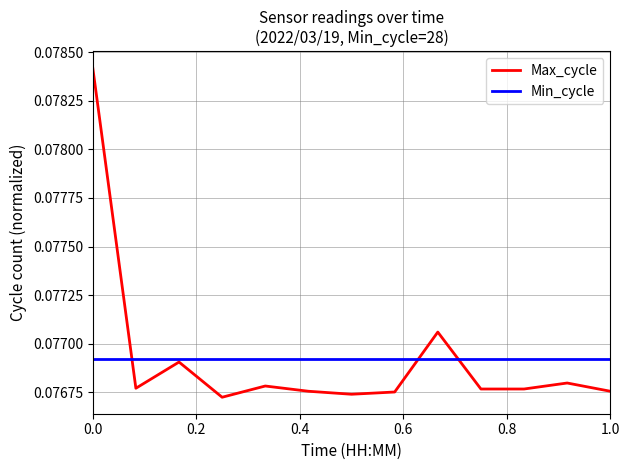

Does the chart display data point markers on the line(s)?

No